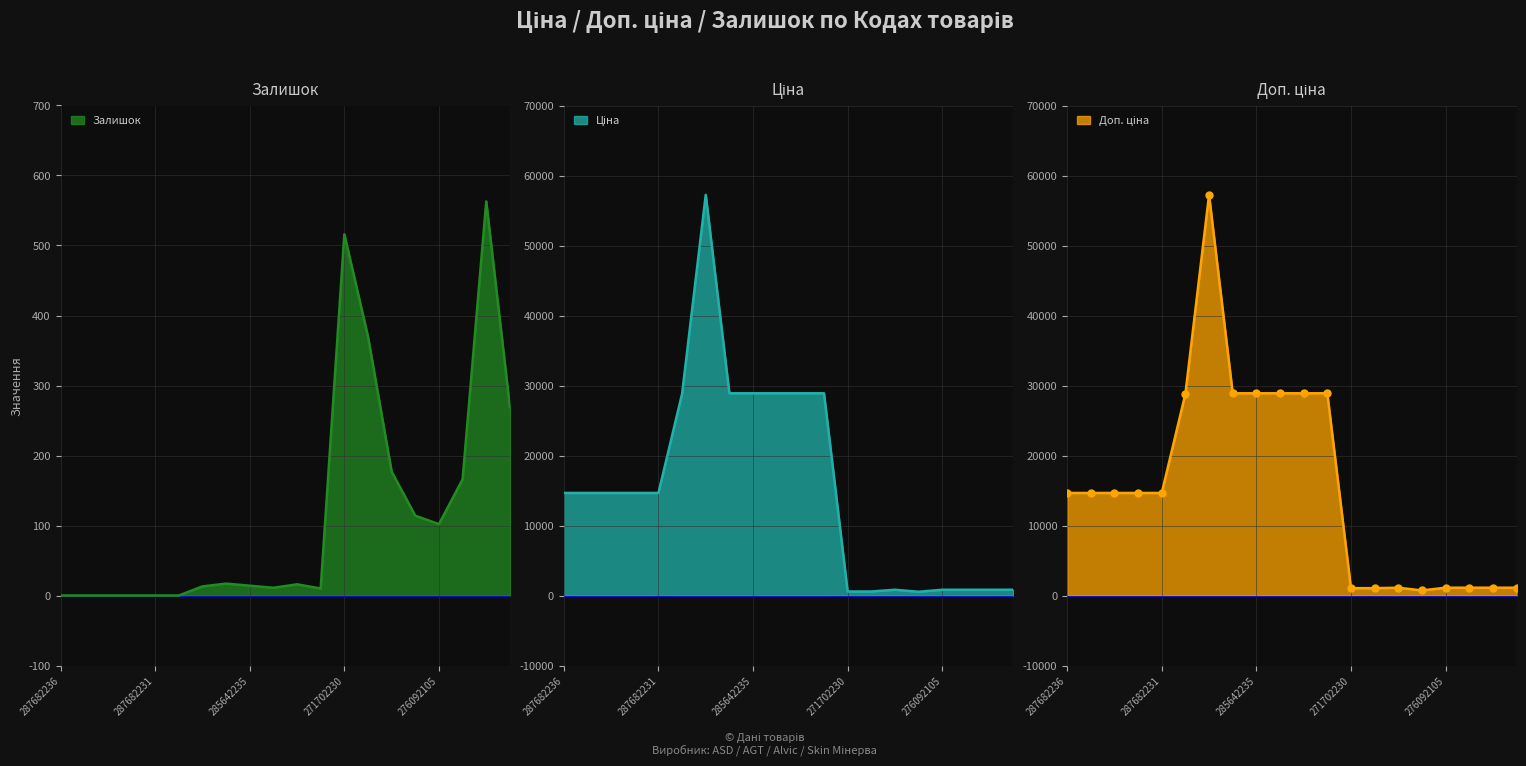

At 285662232, list the series in order from smallest to largest.

Залишок, Ціна, Доп. ціна